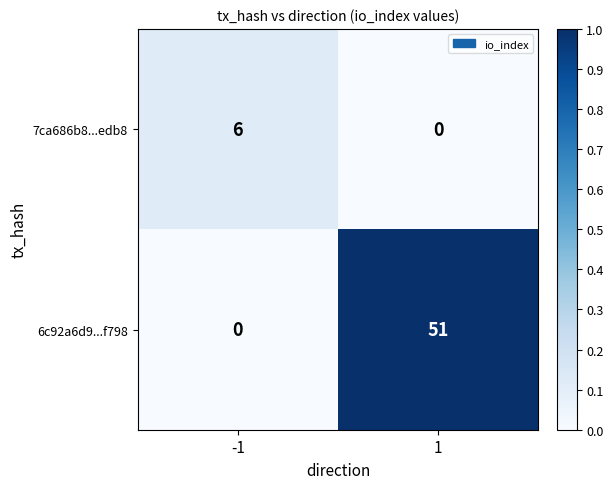

What is the difference between the maximum and minimum values in the 6c92a6d9...f798 series?

51